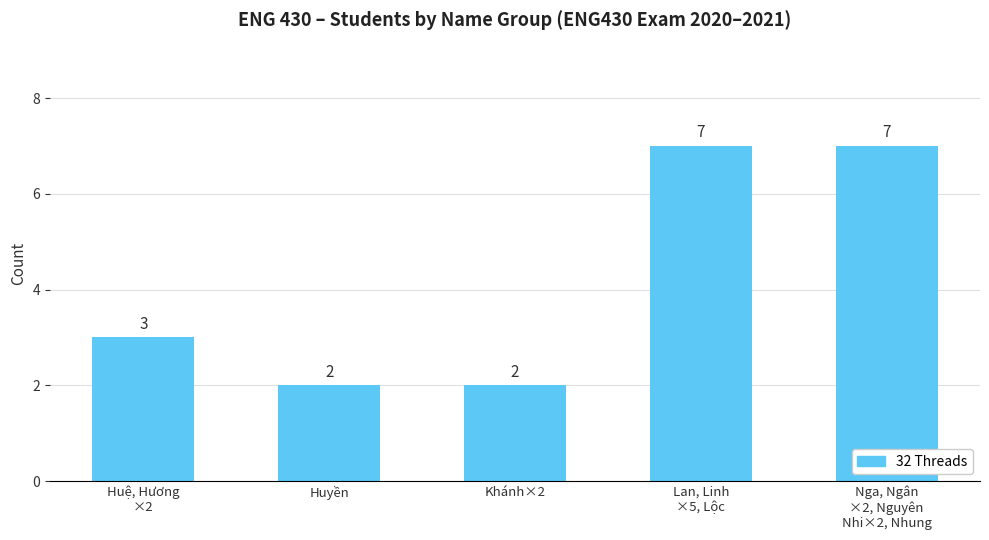

Are the bars horizontal?

No